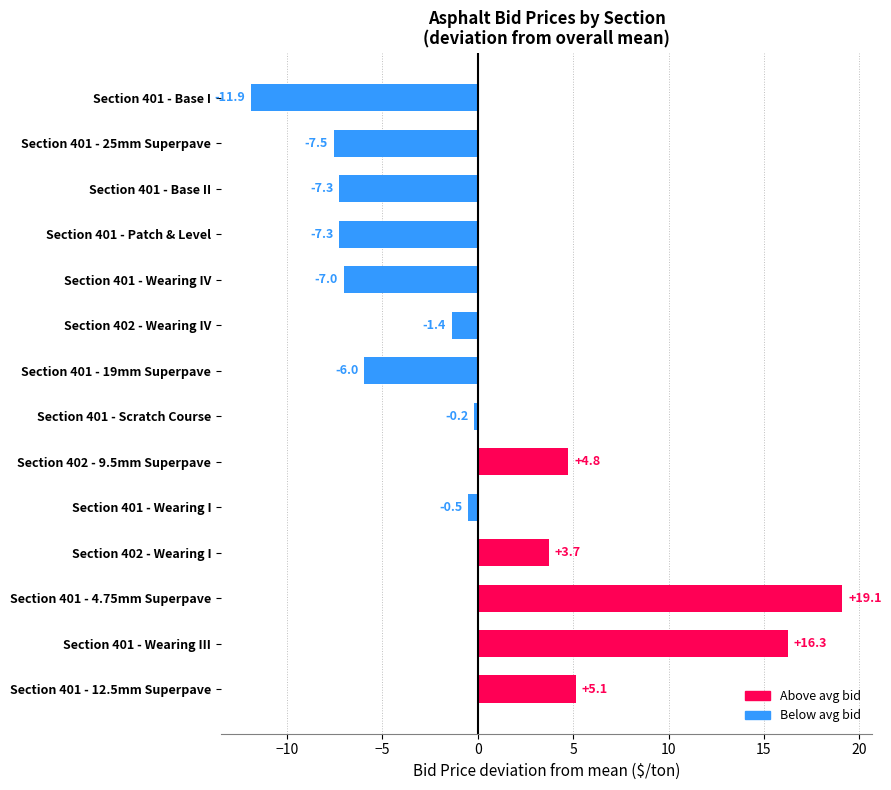

At which label is the value closest to 3?

Section 402 - Wearing I